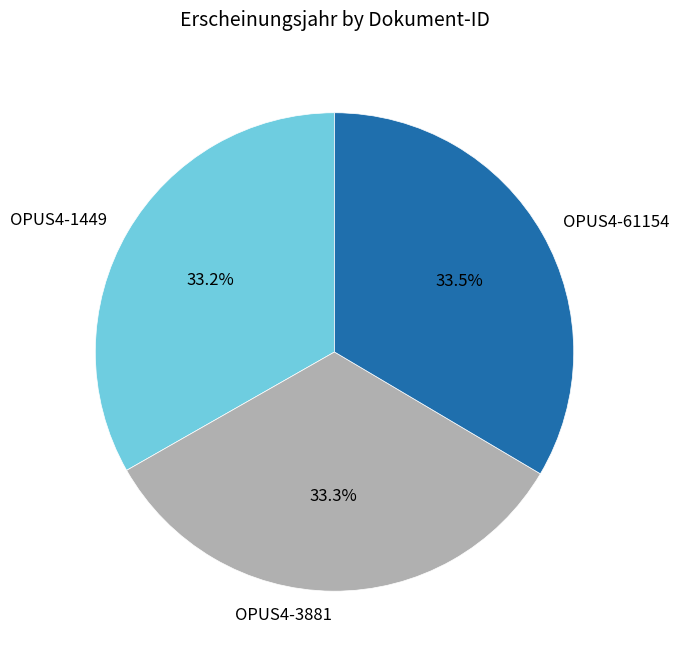

True or false: OPUS4-61154 accounts for 19% of the total.

False